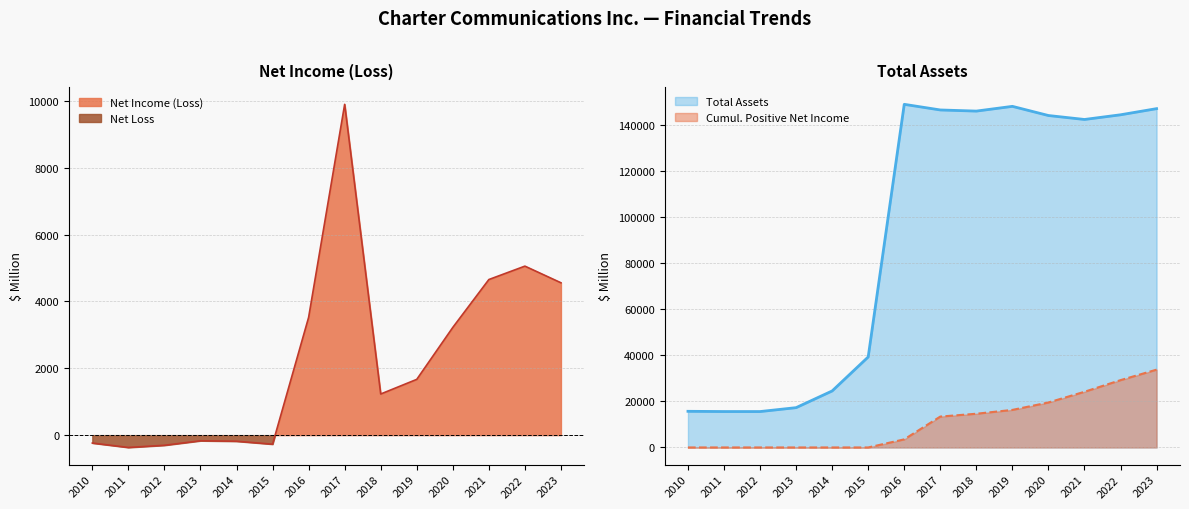

What is the value of the Net Income (Loss) point at the 13th from the left?

5055